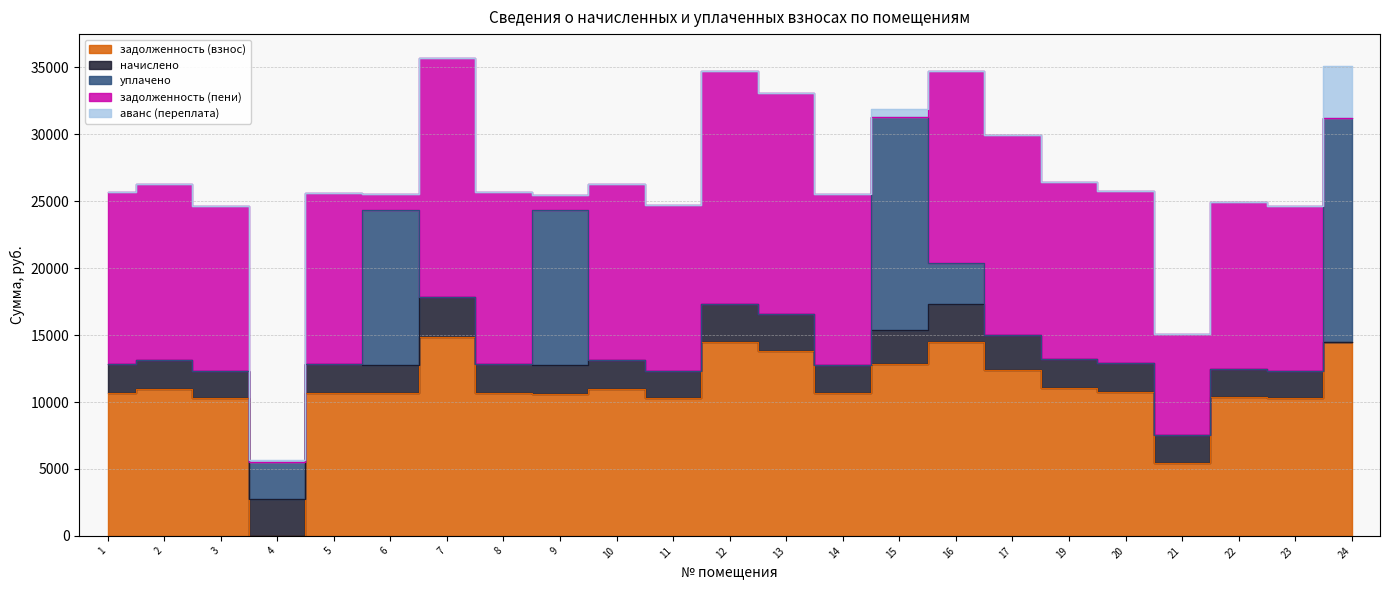

Is the value of начислено at 8 greater than the value of задолженность (взнос) at 12?

No